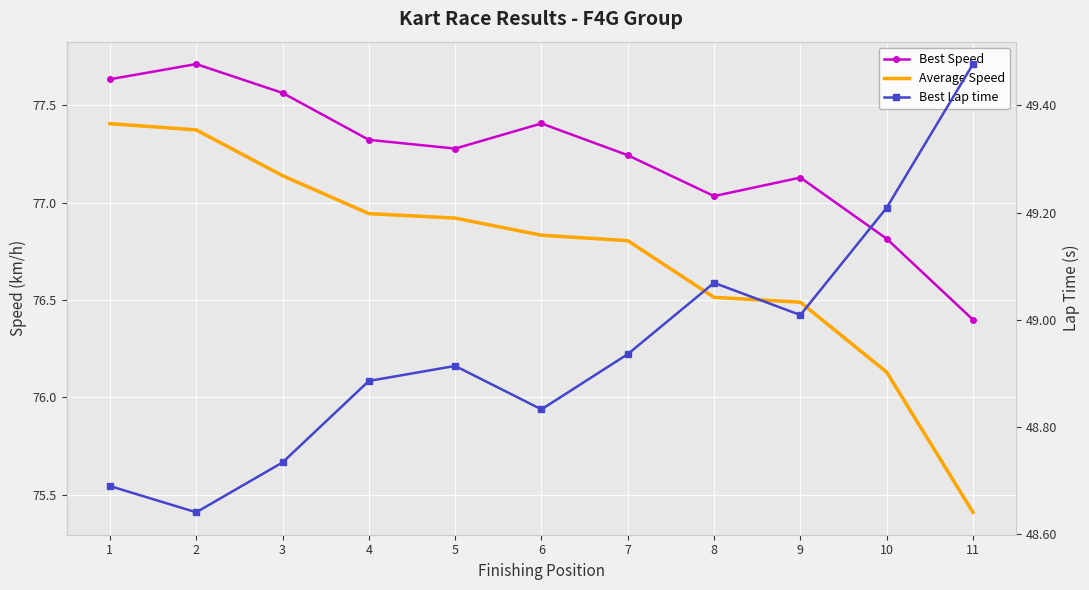

Reading left to right, list all the values displayed in this chart.

Best Speed: 1=77.6	2=77.7	3=77.6	4=77.3	5=77.3	6=77.4	7=77.2	8=77.0	9=77.1	10=76.8	11=76.4
Average Speed: 1=77.4	2=77.4	3=77.1	4=76.9	5=76.9	6=76.8	7=76.8	8=76.5	9=76.5	10=76.1	11=75.4
Best Lap time: 1=48.7	2=48.6	3=48.7	4=48.9	5=48.9	6=48.8	7=48.9	8=49.1	9=49.0	10=49.2	11=49.5